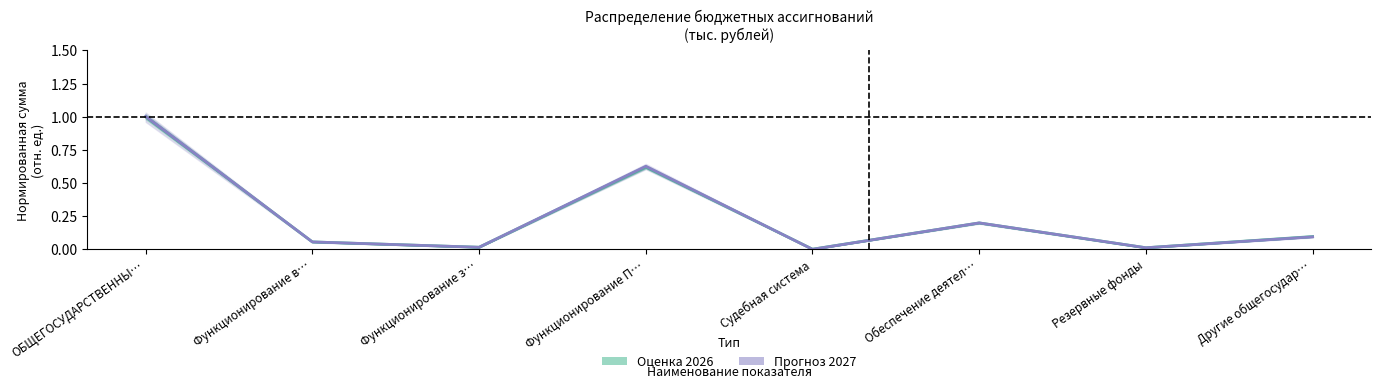

Is the value of Прогноз 2027 at Функционирование П… greater than the value of Оценка 2026 at Другие общегосудар…?

Yes